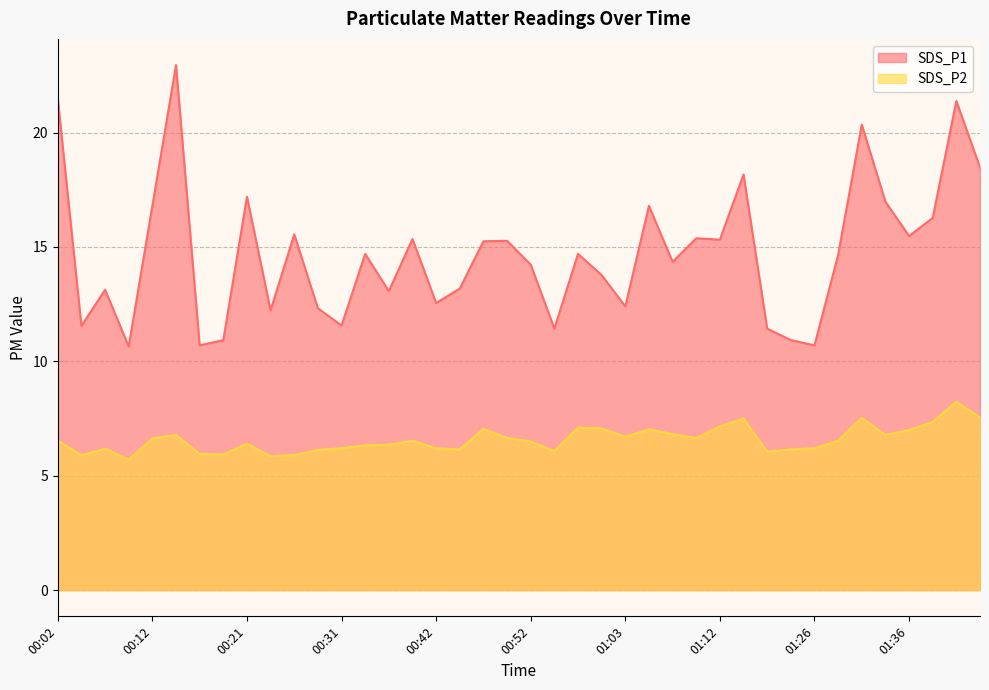

Reading right to left, transcribe all the data shown in this chart.

SDS_P1: 01:44=18.5	01:41=21.4	01:39=16.3	01:36=15.5	01:33=17.0	01:31=20.4	01:28=14.7	01:26=10.7	01:20=10.9	01:17=11.4	01:15=18.2	01:12=15.3	01:10=15.4	01:07=14.3	01:05=16.8	01:03=12.4	01:00=13.8	00:57=14.7	00:55=11.4	00:52=14.2	00:50=15.3	00:47=15.2	00:45=13.2	00:42=12.6	00:39=15.3	00:36=13.1	00:34=14.7	00:31=11.6	00:29=12.3	00:26=15.6	00:24=12.2	00:21=17.2	00:19=10.9	00:17=10.7	00:14=22.9	00:12=16.8	00:09=10.7	00:07=13.1	00:04=11.6	00:02=21.5
SDS_P2: 01:44=7.5	01:41=8.2	01:39=7.3	01:36=7.0	01:33=6.8	01:31=7.5	01:28=6.5	01:26=6.2	01:20=6.2	01:17=6.0	01:15=7.5	01:12=7.2	01:10=6.7	01:07=6.8	01:05=7.0	01:03=6.7	01:00=7.1	00:57=7.1	00:55=6.1	00:52=6.5	00:50=6.7	00:47=7.0	00:45=6.2	00:42=6.2	00:39=6.5	00:36=6.3	00:34=6.3	00:31=6.2	00:29=6.1	00:26=5.9	00:24=5.8	00:21=6.4	00:19=5.9	00:17=6.0	00:14=6.8	00:12=6.6	00:09=5.7	00:07=6.2	00:04=5.9	00:02=6.5